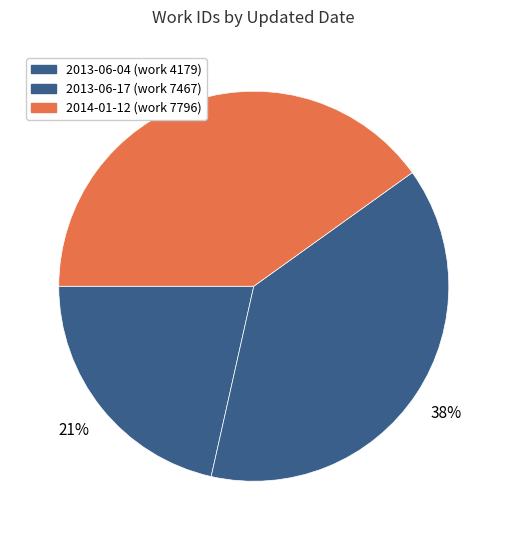

How many segments does this pie chart have?

3